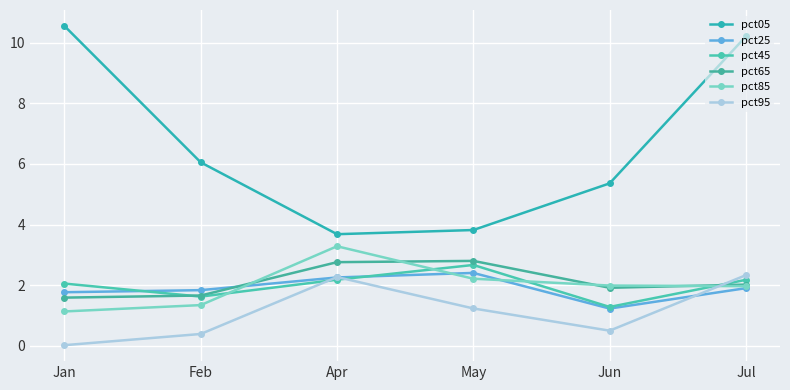

What is the label of the 3rd point from the right?

May